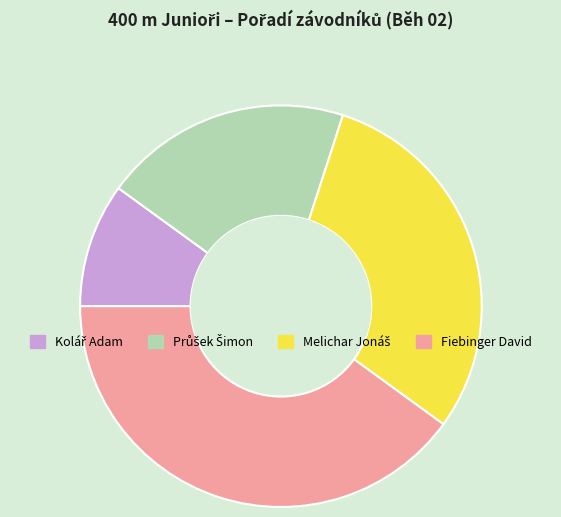

Is it true that Fiebinger David is 53% of the pie?

False